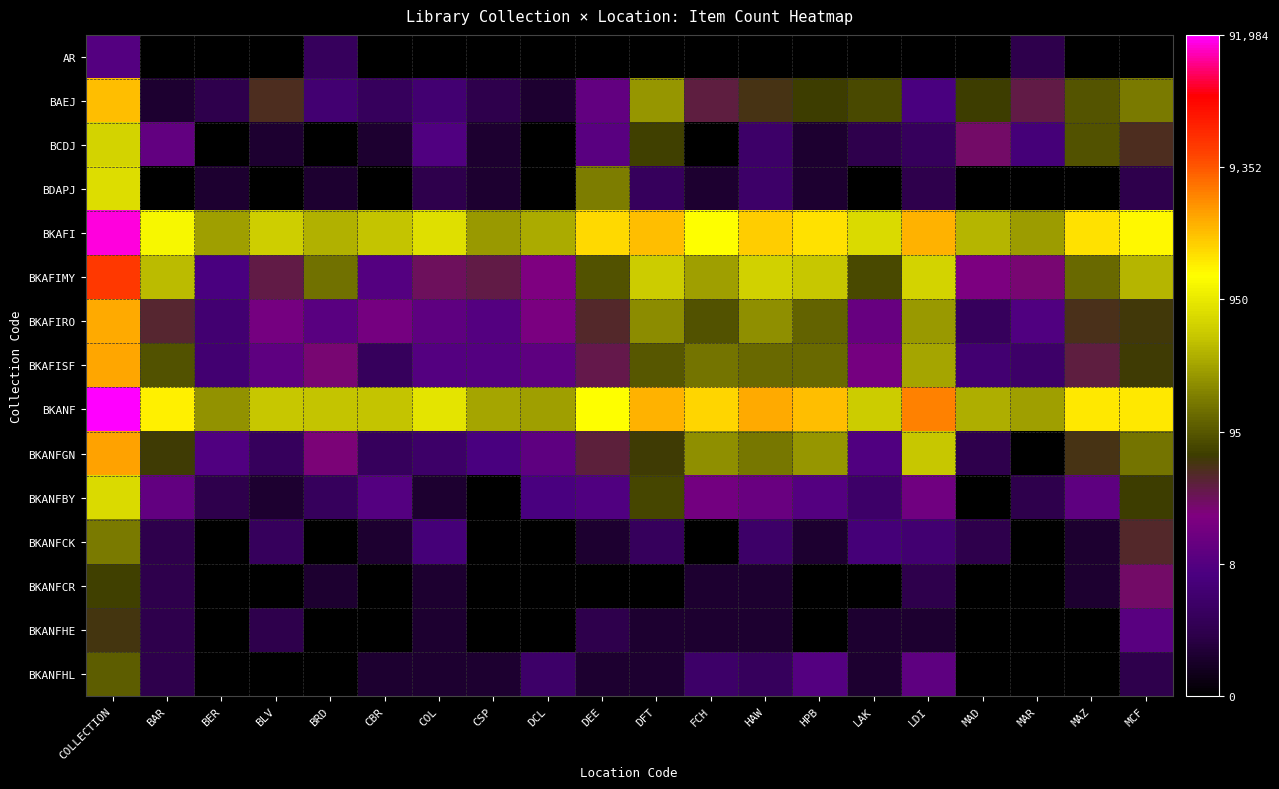

Reading right to left, list all the values displayed in this chart.

AR: MCF=0.0	MAZ=0.0	MAR=1.1	MAD=0.0	LDI=0.0	LAK=0.0	HPB=0.0	HAW=0.0	FCH=0.0	DFT=0.0	DEE=0.0	DCL=0.0	CSP=0.0	COL=0.0	CBR=0.0	BRD=1.4	BLV=0.0	BER=0.0	BAR=0.0	COLLECTION=2.3
BAEJ: MCF=5.1	MAZ=4.5	MAR=3.6	MAD=4.2	LDI=2.1	LAK=4.4	HPB=4.2	HAW=4.0	FCH=3.6	DFT=5.5	DEE=2.6	DCL=0.7	CSP=1.1	COL=1.8	CBR=1.4	BRD=1.8	BLV=3.9	BER=1.1	BAR=0.7	COLLECTION=8.0
BCDJ: MCF=3.9	MAZ=4.5	MAR=1.9	MAD=3.3	LDI=1.4	LAK=1.1	HPB=0.7	HAW=1.6	FCH=0.0	DFT=4.2	DEE=2.4	DCL=0.0	CSP=0.7	COL=2.2	CBR=0.7	BRD=0.0	BLV=0.7	BER=0.0	BAR=2.6	COLLECTION=6.5
BDAPJ: MCF=1.1	MAZ=0.0	MAR=0.0	MAD=0.0	LDI=1.1	LAK=0.0	HPB=0.7	HAW=1.6	FCH=0.7	DFT=1.4	DEE=5.2	DCL=0.0	CSP=0.7	COL=1.1	CBR=0.0	BRD=0.7	BLV=0.0	BER=0.7	BAR=0.0	COLLECTION=6.7
BKAFI: MCF=7.3	MAZ=7.6	MAR=5.6	MAD=6.0	LDI=8.2	LAK=6.6	HPB=7.6	HAW=7.8	FCH=7.2	DFT=8.0	DEE=7.7	DCL=5.8	CSP=5.6	COL=6.7	CBR=6.2	BRD=5.9	BLV=6.4	BER=5.6	BAR=7.1	COLLECTION=11.3
BKAFIMY: MCF=5.9	MAZ=4.8	MAR=3.2	MAD=3.0	LDI=6.4	LAK=4.3	HPB=6.2	HAW=6.4	FCH=5.7	DFT=6.3	DEE=4.5	DCL=3.1	CSP=3.6	COL=3.4	CBR=2.3	BRD=5.0	BLV=3.6	BER=2.1	BAR=6.1	COLLECTION=9.5
BKAFIRO: MCF=4.1	MAZ=3.9	MAR=2.2	MAD=1.4	LDI=5.6	LAK=2.6	HPB=4.8	HAW=5.4	FCH=4.5	DFT=5.4	DEE=3.8	DCL=3.0	CSP=2.3	COL=2.5	CBR=2.9	BRD=2.4	BLV=2.9	BER=1.8	BAR=3.8	COLLECTION=8.2
BKAFISF: MCF=4.1	MAZ=3.6	MAR=1.6	MAD=1.8	LDI=5.7	LAK=2.9	HPB=4.8	HAW=4.9	FCH=5.0	DFT=4.6	DEE=3.6	DCL=2.5	CSP=2.3	COL=2.3	CBR=1.4	BRD=3.3	BLV=2.5	BER=1.8	BAR=4.5	COLLECTION=8.3
BKANF: MCF=7.5	MAZ=7.5	MAR=5.7	MAD=5.9	LDI=8.7	LAK=6.3	HPB=8.0	HAW=8.2	FCH=7.8	DFT=8.1	DEE=7.3	DCL=5.6	CSP=5.7	COL=6.7	CBR=6.2	BRD=6.2	BLV=6.2	BER=5.5	BAR=7.5	COLLECTION=11.4
BKANFGN: MCF=5.0	MAZ=4.0	MAR=0.0	MAD=1.1	LDI=6.2	LAK=2.2	HPB=5.5	HAW=5.1	FCH=5.4	DFT=4.1	DEE=3.7	DCL=2.5	CSP=2.1	COL=1.6	CBR=1.4	BRD=3.2	BLV=1.4	BER=2.2	BAR=4.1	COLLECTION=8.3
BKANFBY: MCF=4.2	MAZ=2.5	MAR=1.1	MAD=0.0	LDI=2.8	LAK=1.6	HPB=2.3	HAW=2.7	FCH=2.9	DFT=4.3	DEE=2.2	DCL=2.1	CSP=0.0	COL=0.7	CBR=2.3	BRD=1.4	BLV=0.7	BER=1.1	BAR=2.6	COLLECTION=6.6
BKANFCK: MCF=3.8	MAZ=0.7	MAR=0.0	MAD=1.1	LDI=1.8	LAK=1.9	HPB=0.7	HAW=1.6	FCH=0.0	DFT=1.4	DEE=0.7	DCL=0.0	CSP=0.0	COL=1.9	CBR=0.7	BRD=0.0	BLV=1.4	BER=0.0	BAR=1.1	COLLECTION=5.1
BKANFCR: MCF=3.3	MAZ=0.7	MAR=0.0	MAD=0.0	LDI=1.1	LAK=0.0	HPB=0.0	HAW=0.7	FCH=0.7	DFT=0.0	DEE=0.0	DCL=0.0	CSP=0.0	COL=0.7	CBR=0.0	BRD=0.7	BLV=0.0	BER=0.0	BAR=1.1	COLLECTION=4.2
BKANFHE: MCF=2.4	MAZ=0.0	MAR=0.0	MAD=0.0	LDI=0.7	LAK=0.7	HPB=0.0	HAW=0.7	FCH=0.7	DFT=0.7	DEE=1.1	DCL=0.0	CSP=0.0	COL=0.7	CBR=0.0	BRD=0.0	BLV=1.1	BER=0.0	BAR=1.1	COLLECTION=4.1
BKANFHL: MCF=1.1	MAZ=0.0	MAR=0.0	MAD=0.0	LDI=2.5	LAK=0.7	HPB=2.3	HAW=1.4	FCH=1.6	DFT=0.7	DEE=0.7	DCL=1.6	CSP=0.7	COL=0.7	CBR=0.7	BRD=0.0	BLV=0.0	BER=0.0	BAR=1.1	COLLECTION=4.7